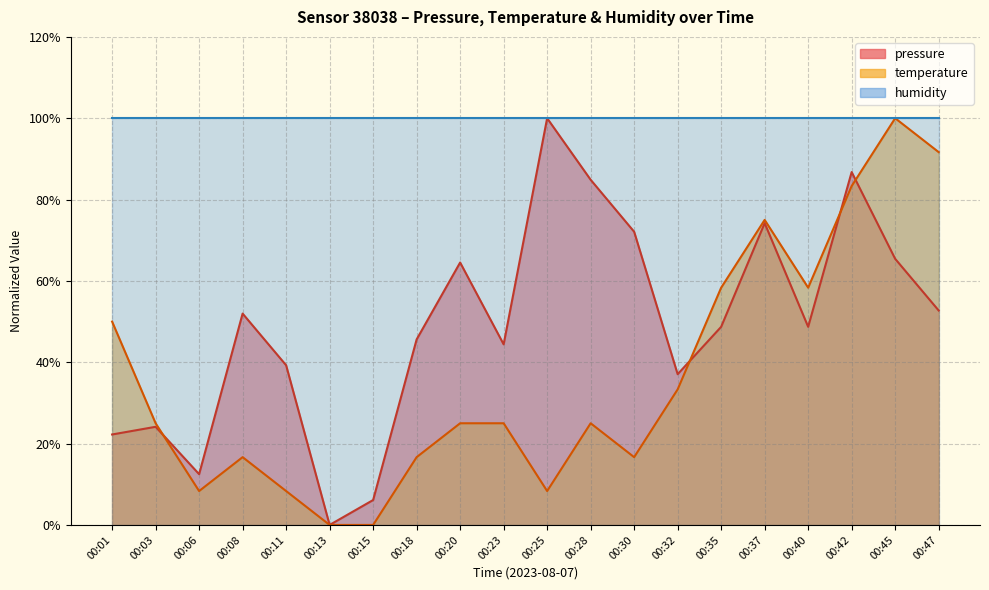

In temperature, how many points are higher than both neighbors (excluding endpoints)?

4